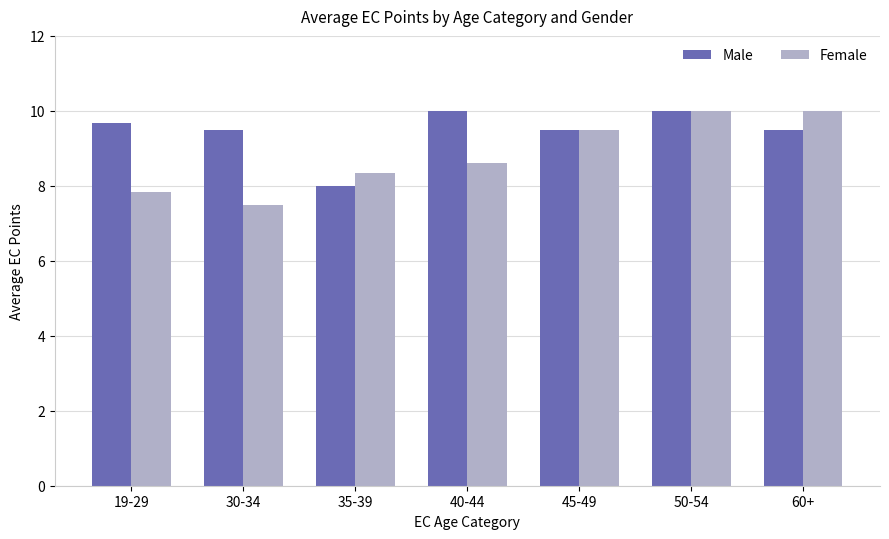

Between 35-39 and 45-49, which series saw the biggest shift?

Male